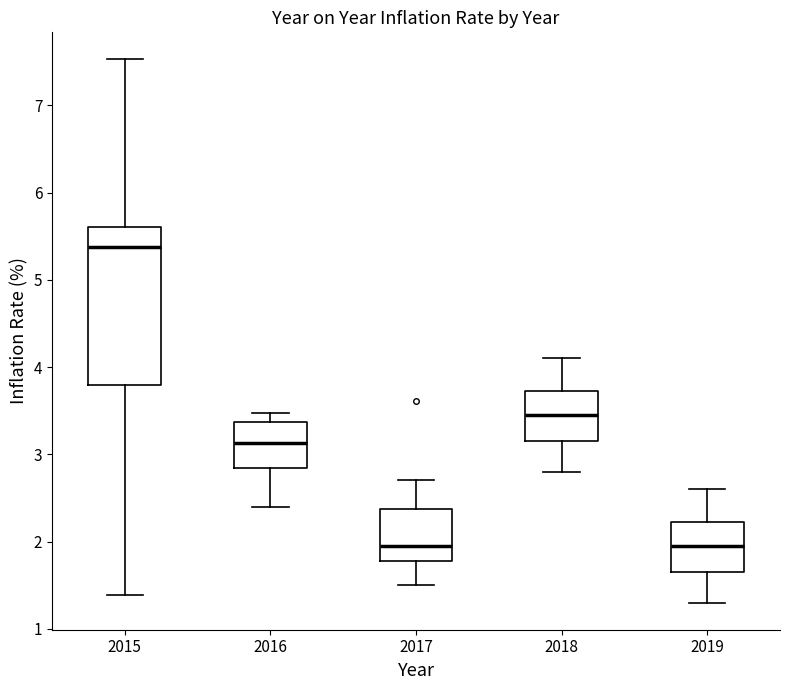

Reading left to right, transcribe this box plot: for each box, give where its median line is, the range the box spans, and where its two whiskers end, as read against the y-axis. The values are not printed on the chart, so give them approximately, as read against the axis.

2015: median 5.4, box 3.8 to 5.6, whiskers 1.4 to 7.5
2016: median 3.1, box 2.8 to 3.4, whiskers 2.4 to 3.5
2017: median 2.0, box 1.8 to 2.4, whiskers 1.5 to 2.7
2018: median 3.5, box 3.2 to 3.7, whiskers 2.8 to 4.1
2019: median 2.0, box 1.7 to 2.2, whiskers 1.3 to 2.6